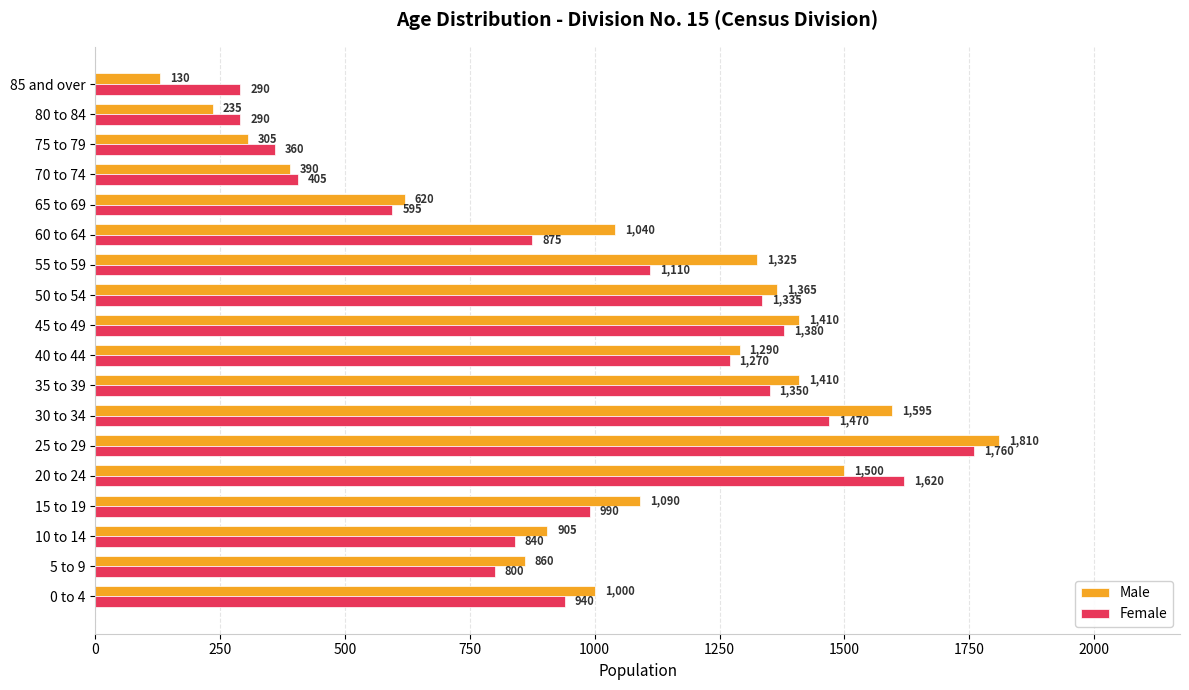

What is the highest value of the Female series?

1760